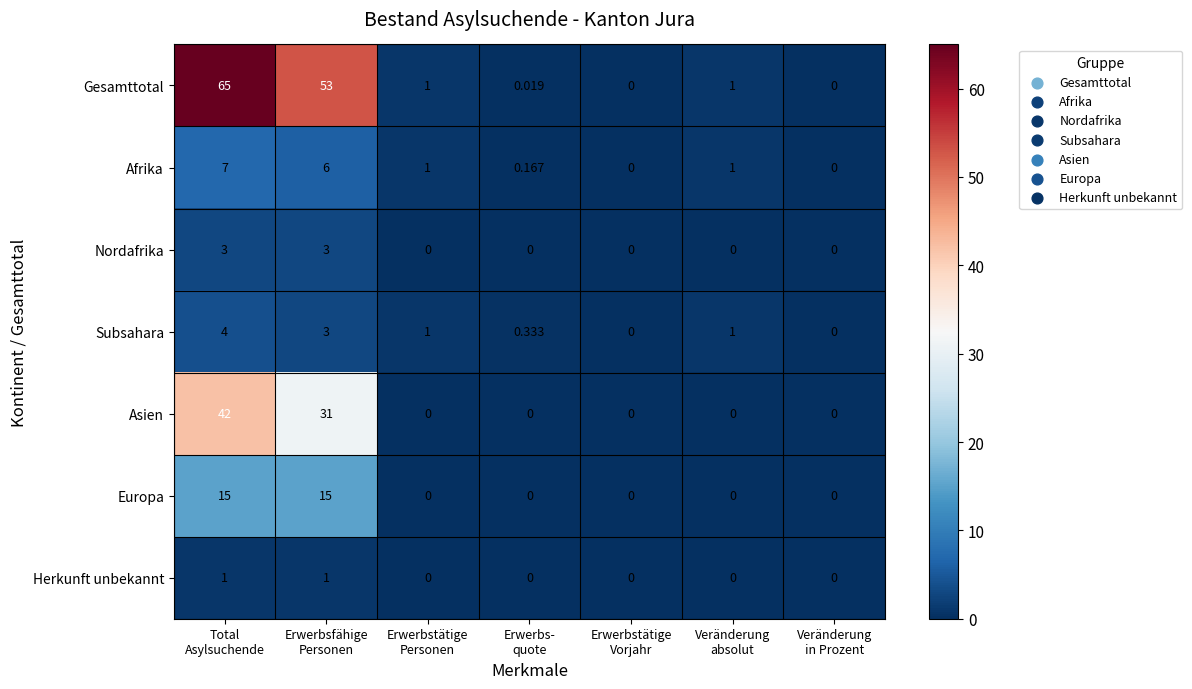

Which series has the widest spread of values?

Gesamttotal